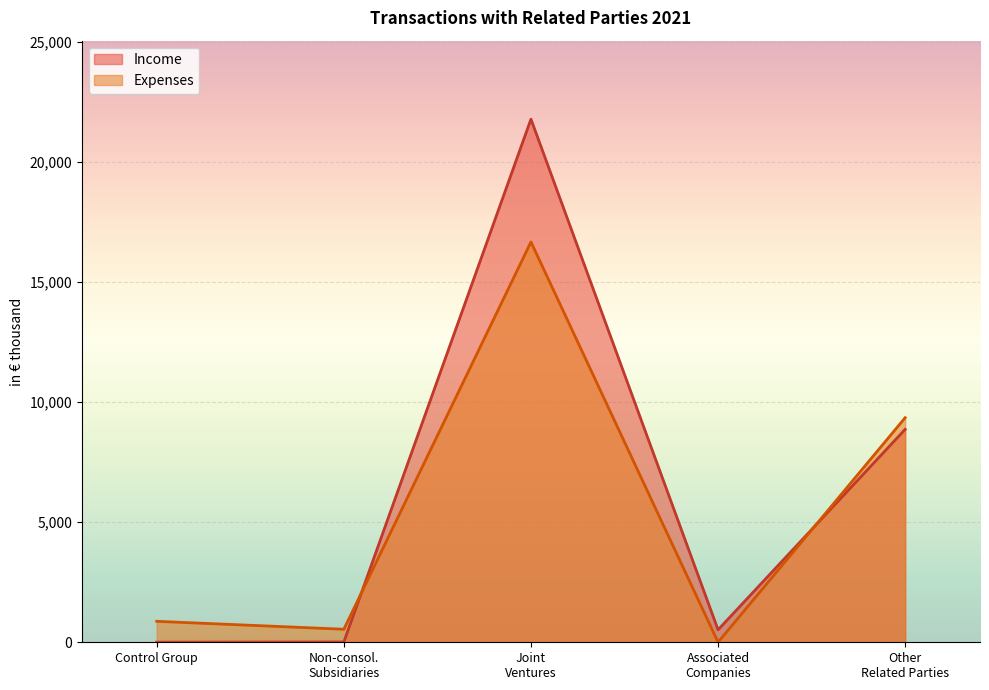

How many lines are shown in the chart?

2